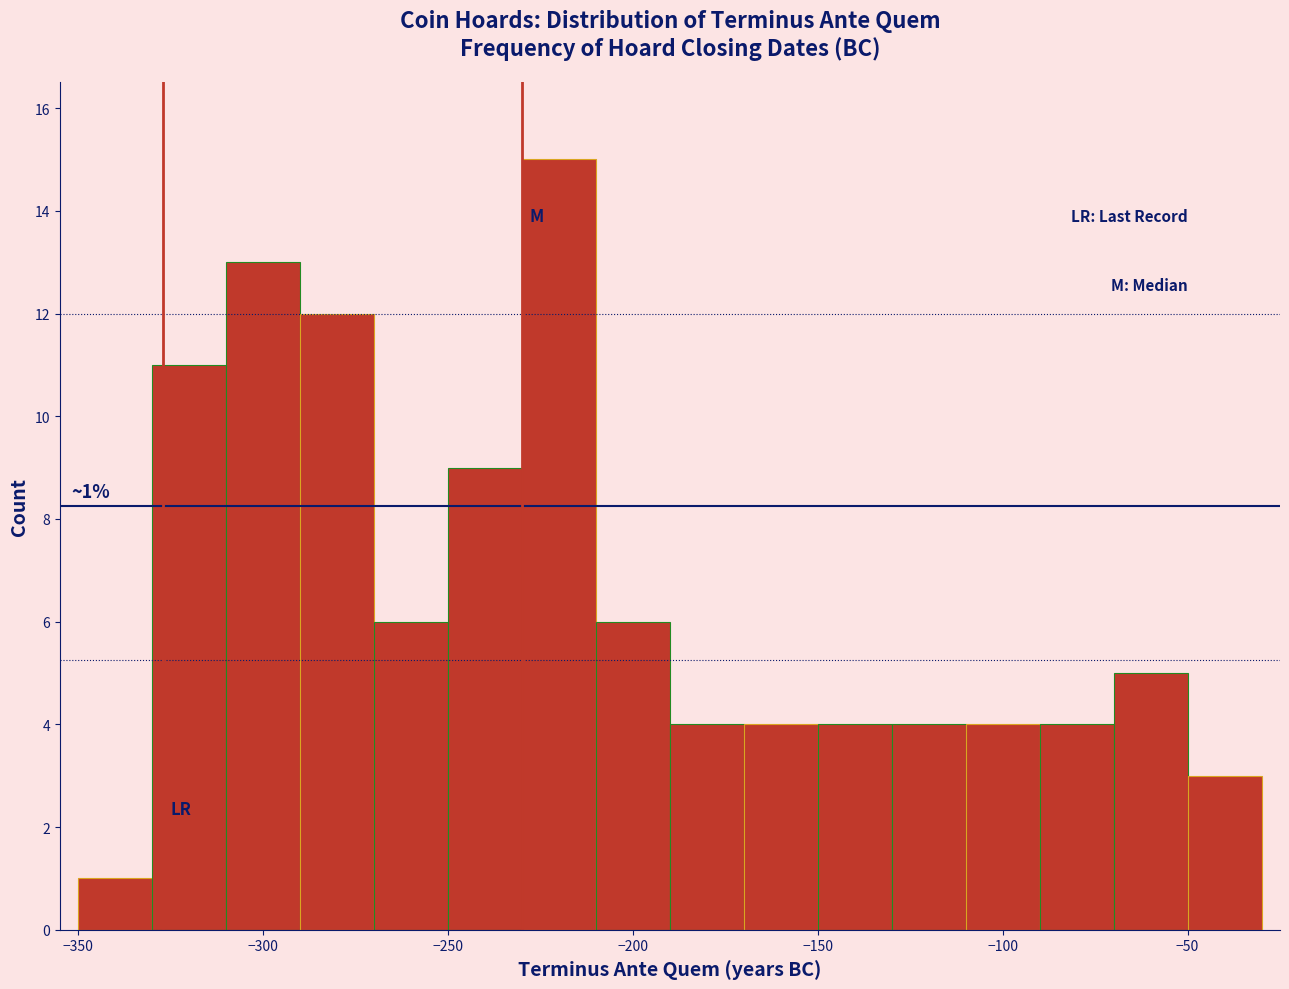

Which range on the x-axis has the tallest bar?

-230 to -210